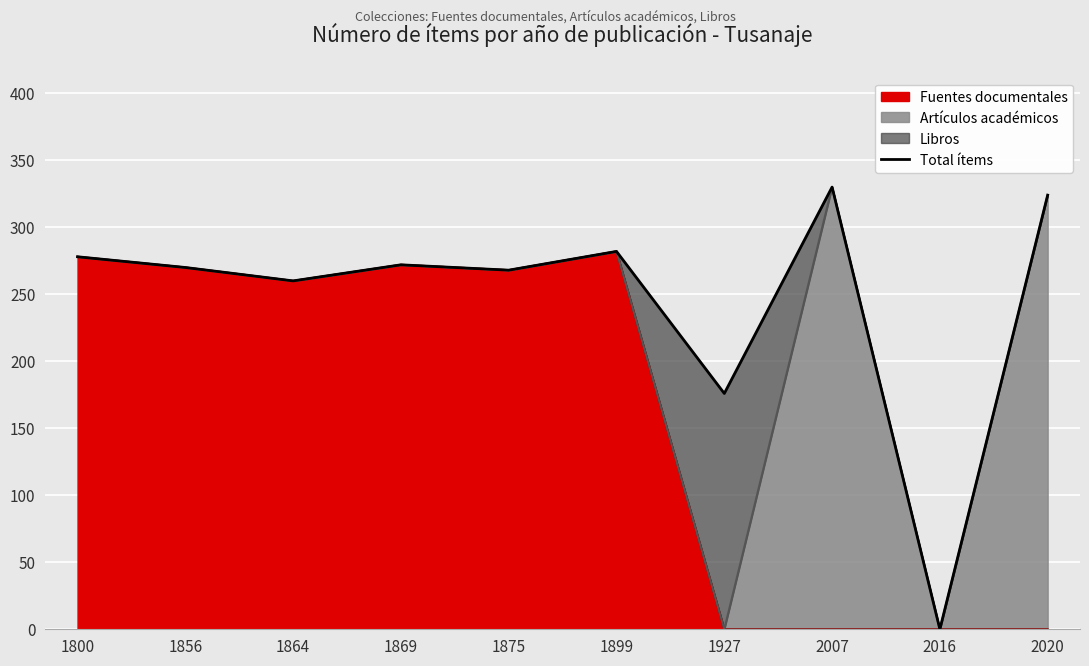

Reading left to right, transcribe all the data shown in this chart.

278	270	260	272	268	282	176	330	0	324